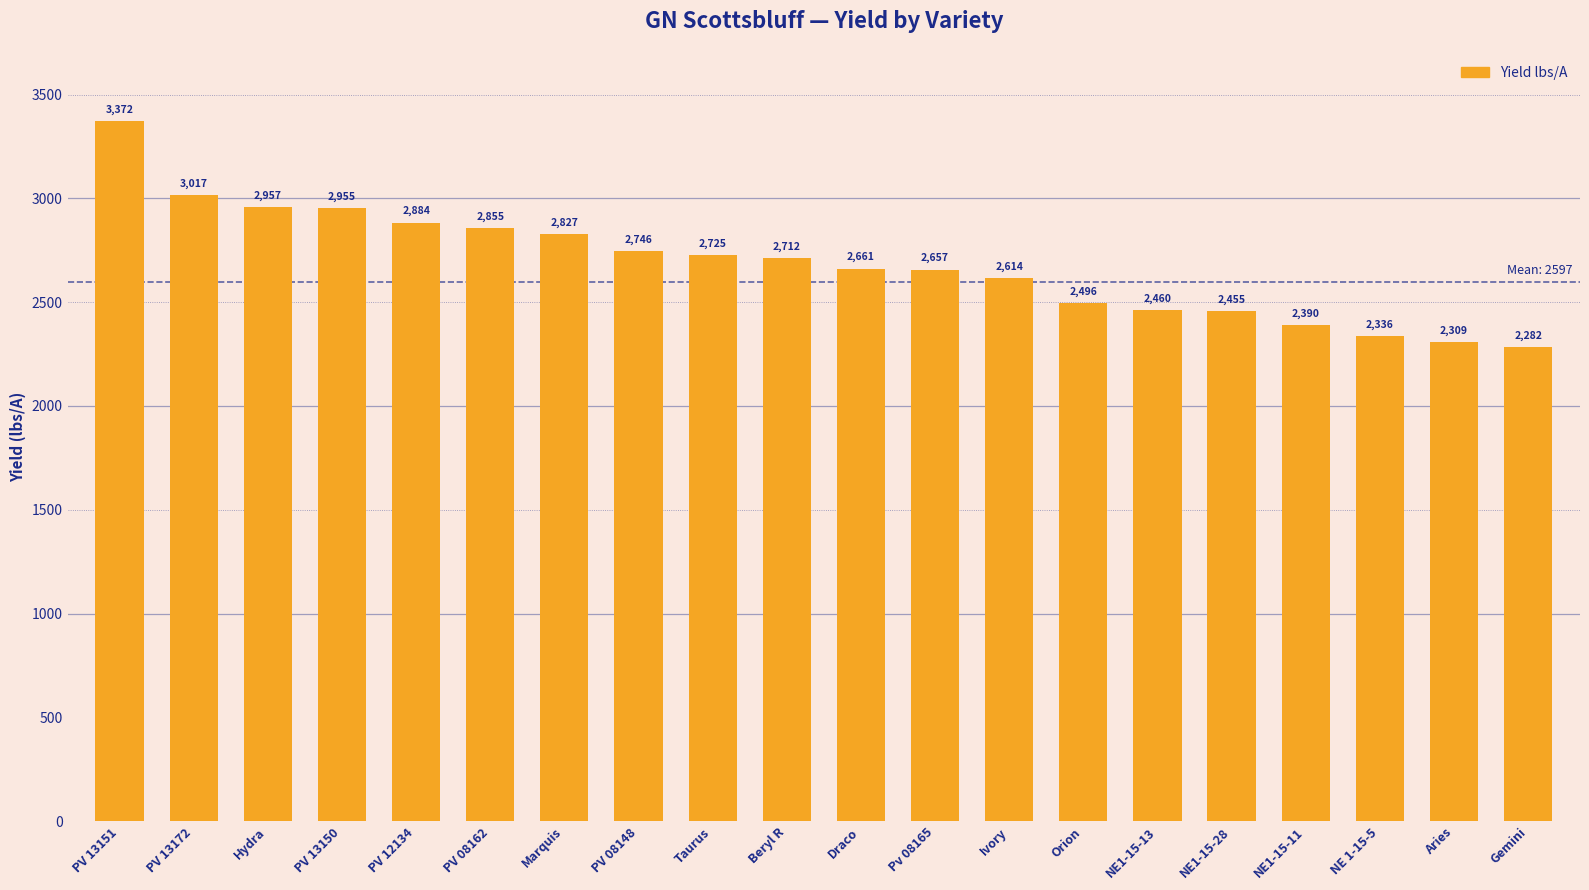

How many bars are there in total?

20